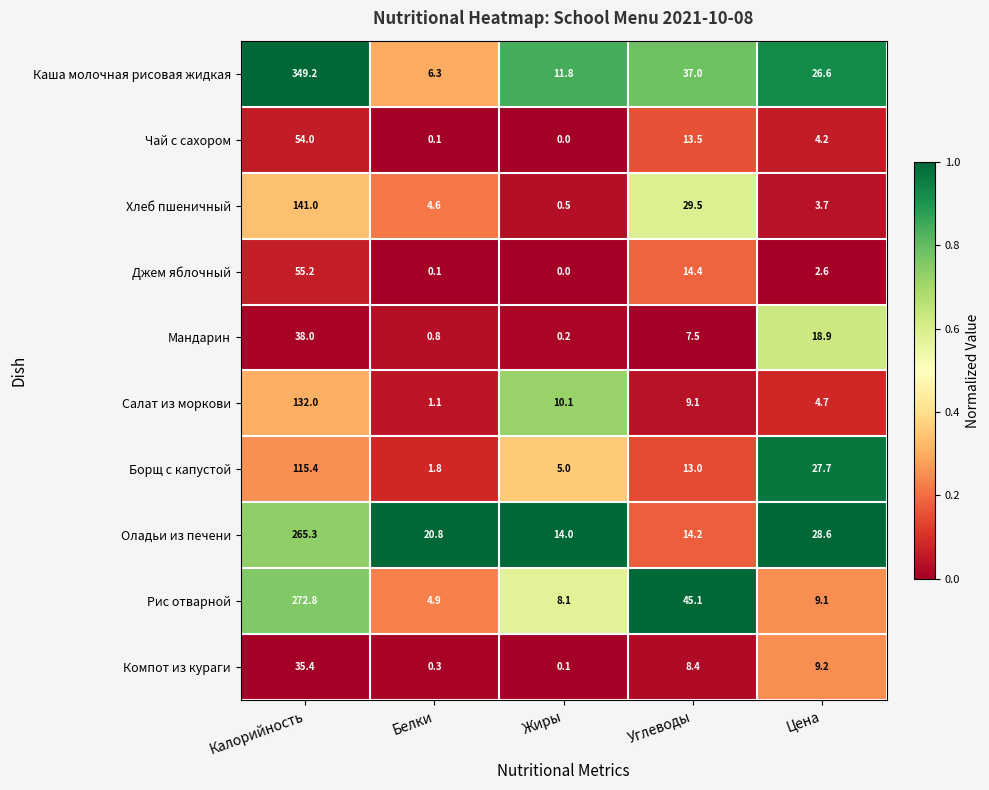

Which series has the widest spread of values?

Каша молочная рисовая жидкая